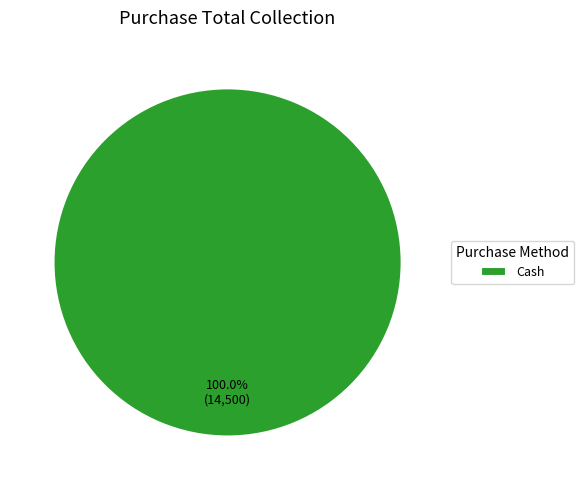

Rank the categories by value from highest to lowest.

Cash